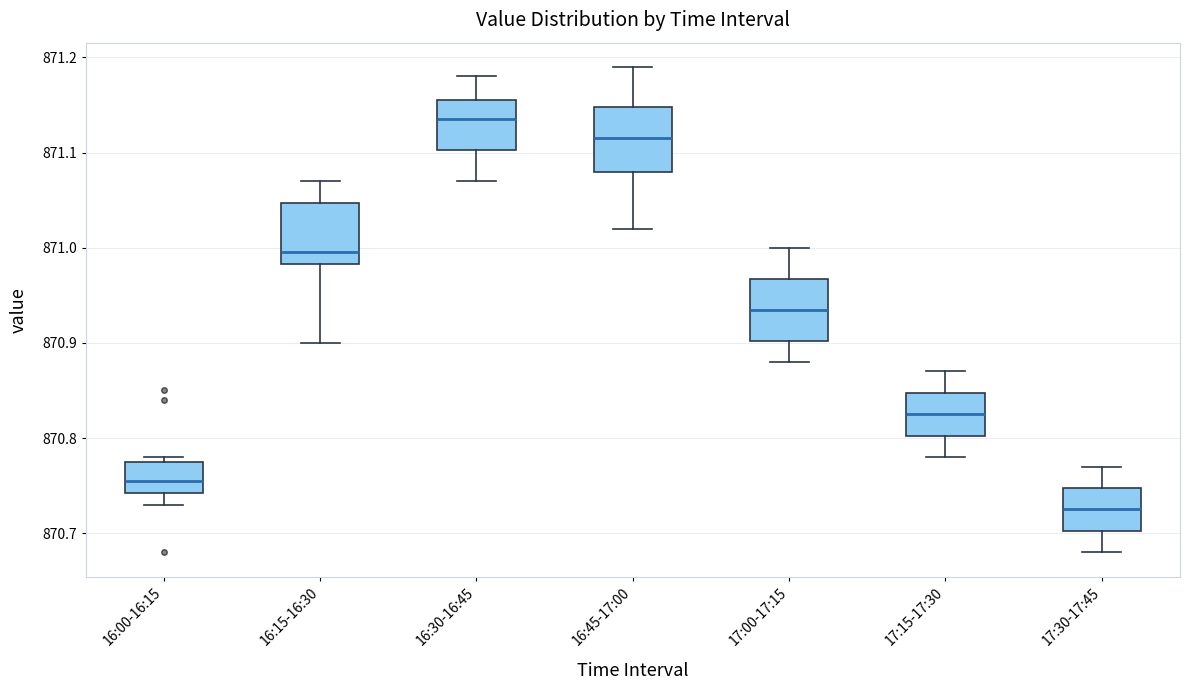

Where is the lower edge of the box for 16:15-16:30 on the y-axis? The values are not printed on the chart, so give them approximately, as read against the axis.

870.98